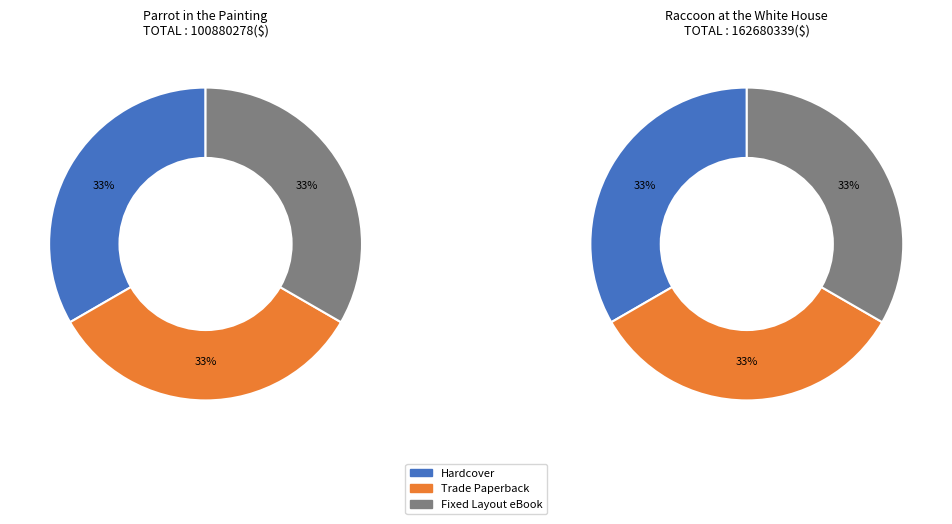

To the nearest percent, what percentage of the pie is Parrot in the Painting?

38%